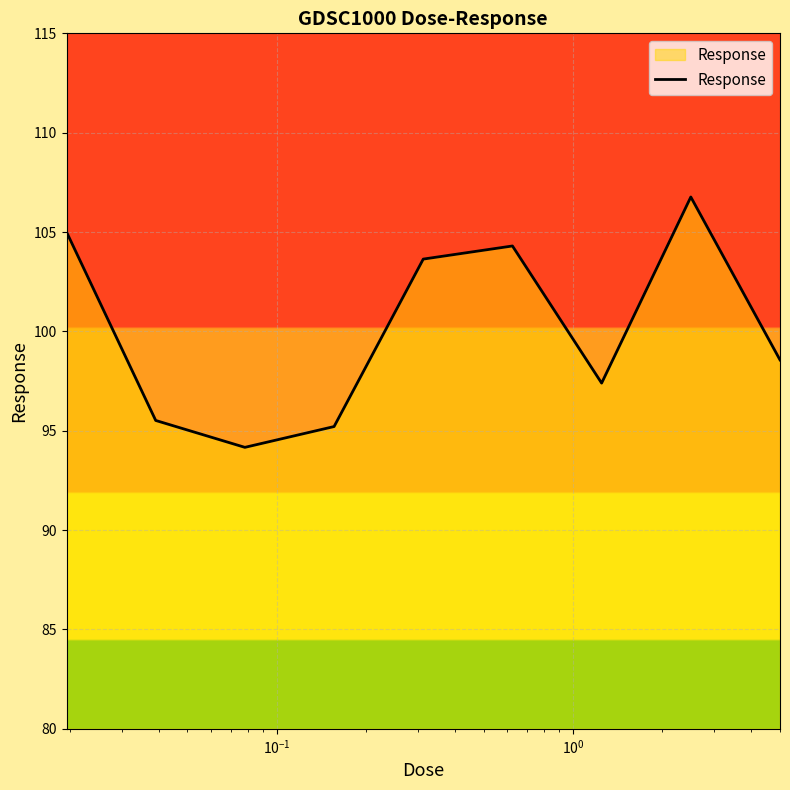

How many lines are shown in the chart?

1